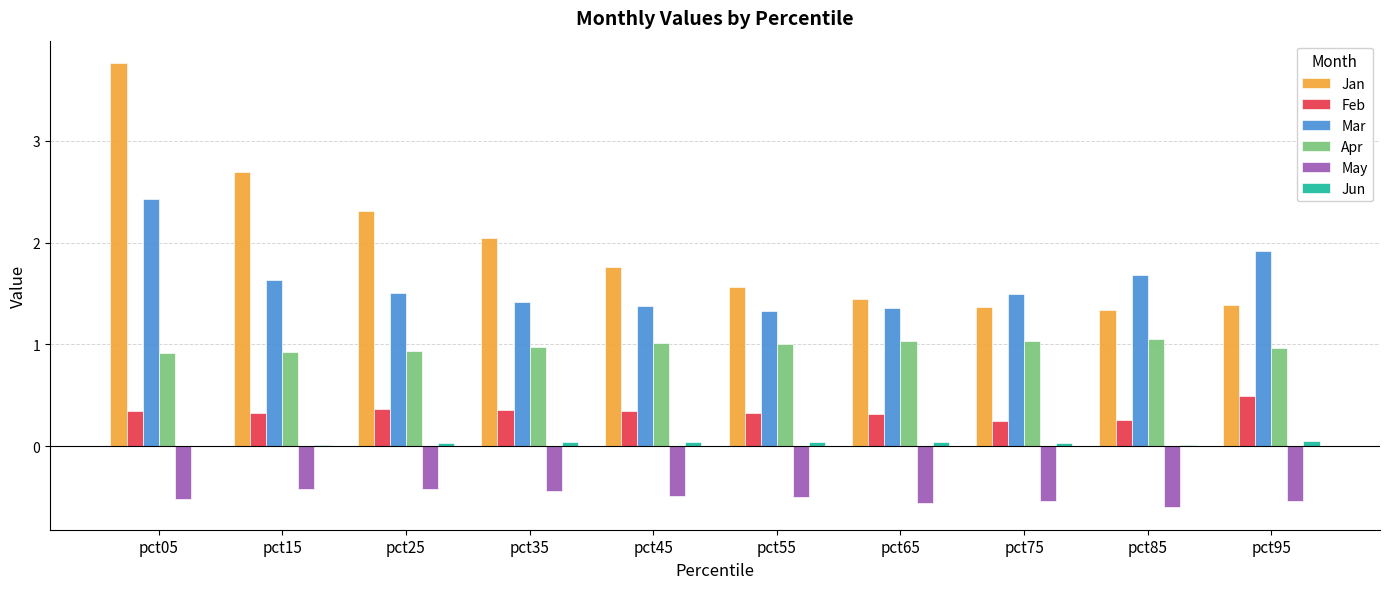

At which category is the sum across all series the highest?

pct05